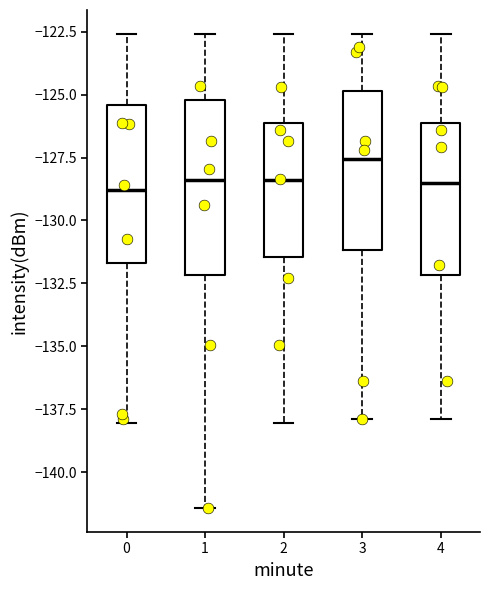

Reading left to right, transcribe this box plot: for each box, give where its median line is, the range the box spans, and where its two whiskers end, as read against the y-axis. The values are not printed on the chart, so give them approximately, as read against the axis.

0: median -129.0, box -131.5 to -125.5, whiskers -138.0 to -122.5
1: median -128.5, box -132.0 to -125.0, whiskers -141.5 to -122.5
2: median -128.5, box -131.5 to -126.0, whiskers -138.0 to -122.5
3: median -127.5, box -131.0 to -125.0, whiskers -138.0 to -122.5
4: median -128.5, box -132.0 to -126.0, whiskers -138.0 to -122.5